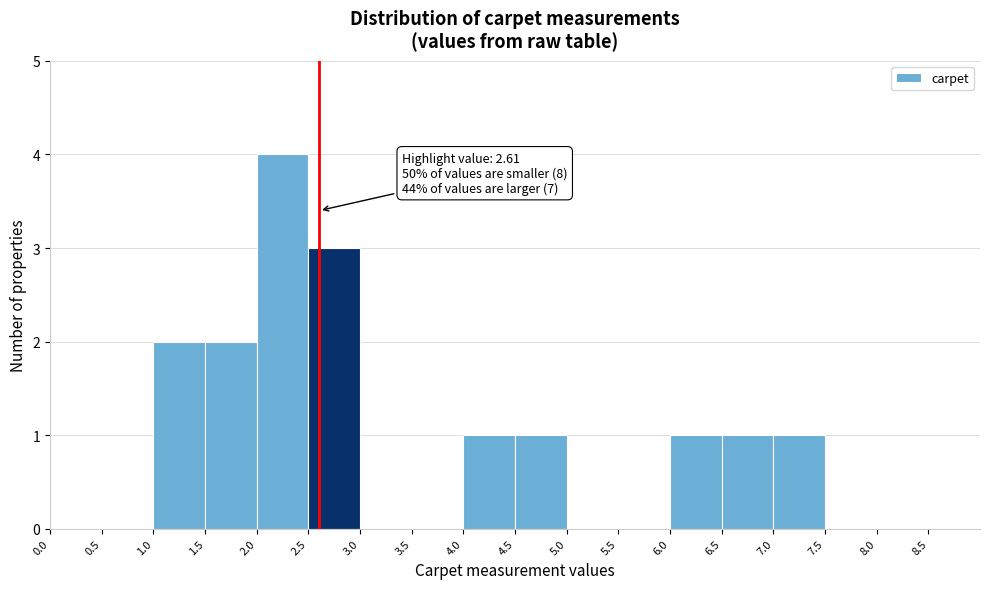

Over which range of the x-axis is the bar tallest?

2.0 to 2.5